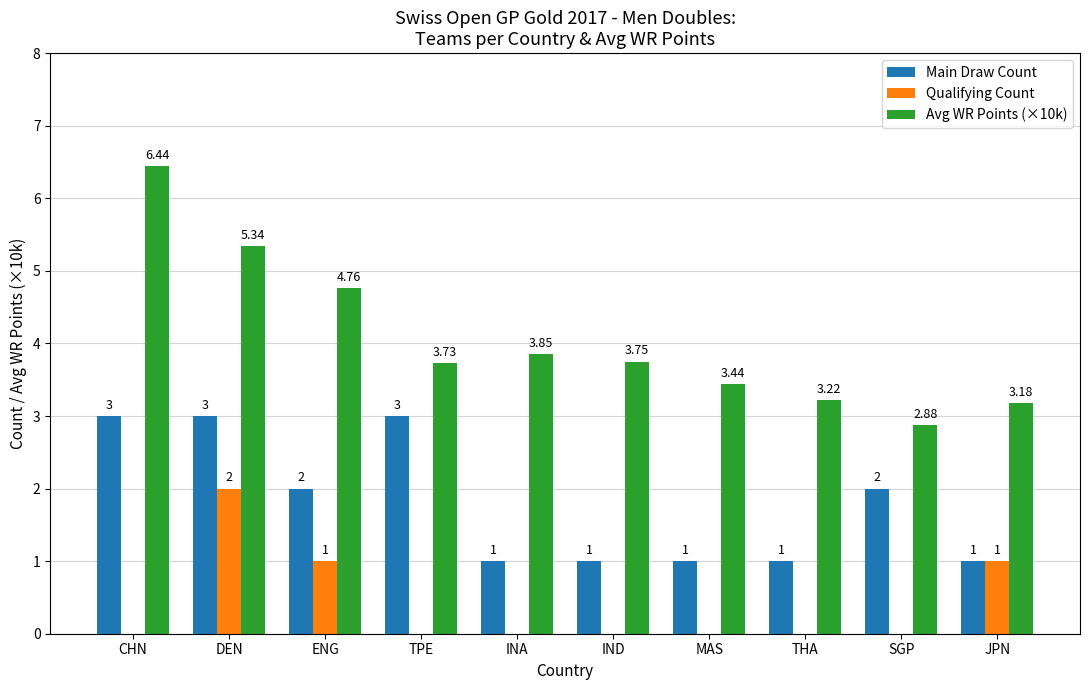

Which series has the largest total across all categories?

Avg WR Points (×10k)